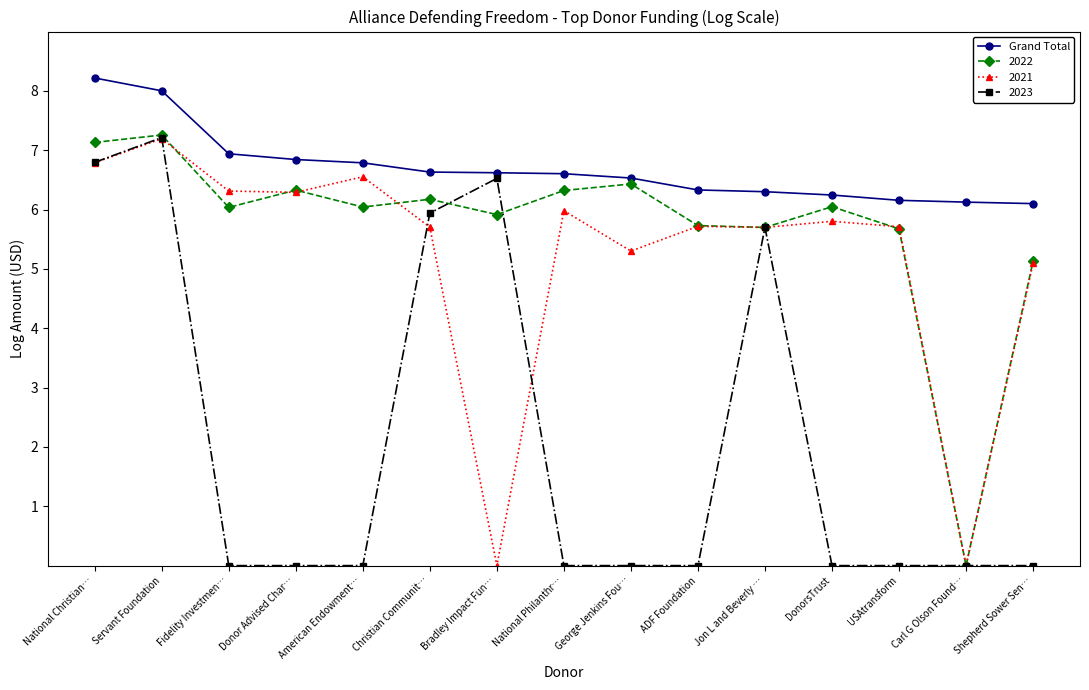

What is the maximum value shown in the chart?

8.2